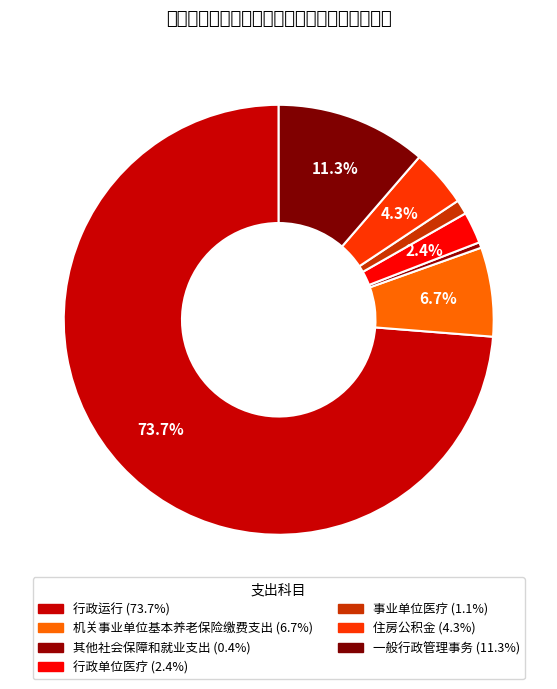

Rank the categories by value from highest to lowest.

行政运行, 一般行政管理事务, 机关事业单位基本养老保险缴费支出, 住房公积金, 行政单位医疗, 事业单位医疗, 其他社会保障和就业支出